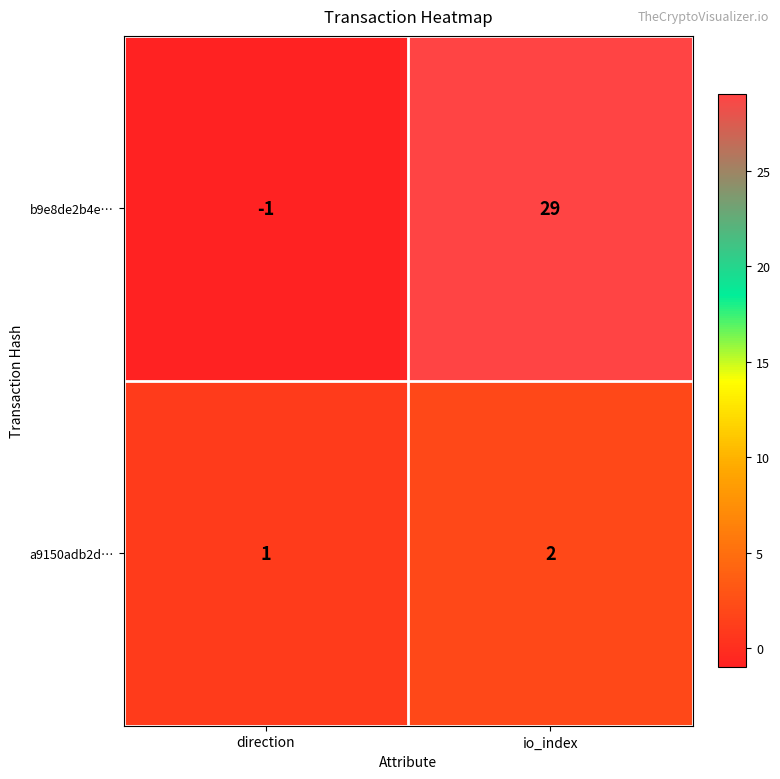

Which series has the largest total across all categories?

b9e8de2b4e…